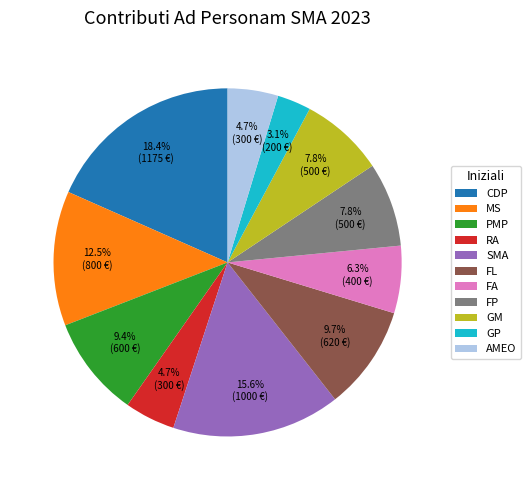

Count the number of slices in the pie.

11